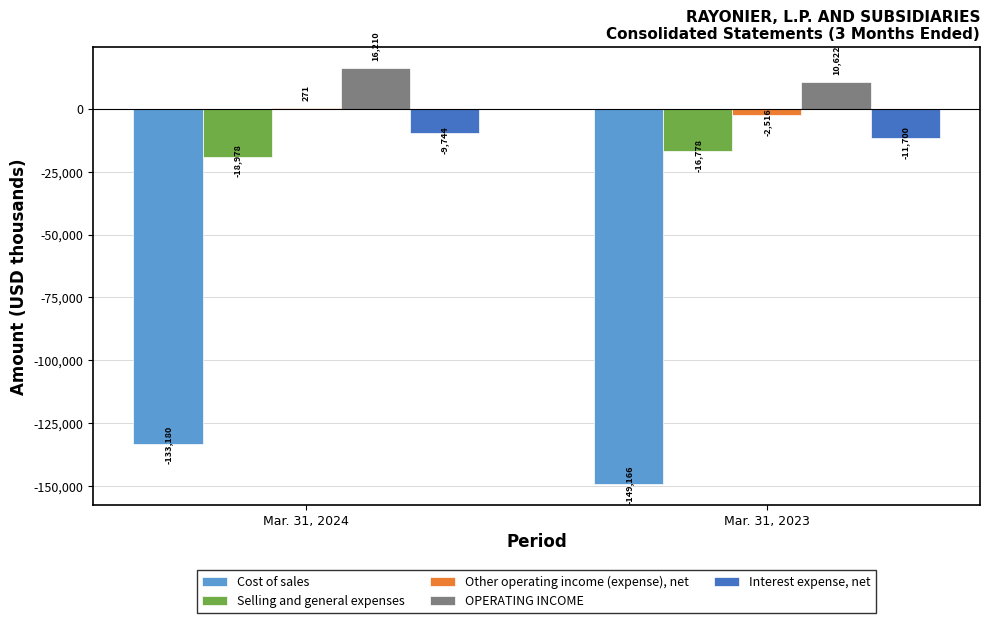

What is the highest value of the Other operating income (expense), net series?

271